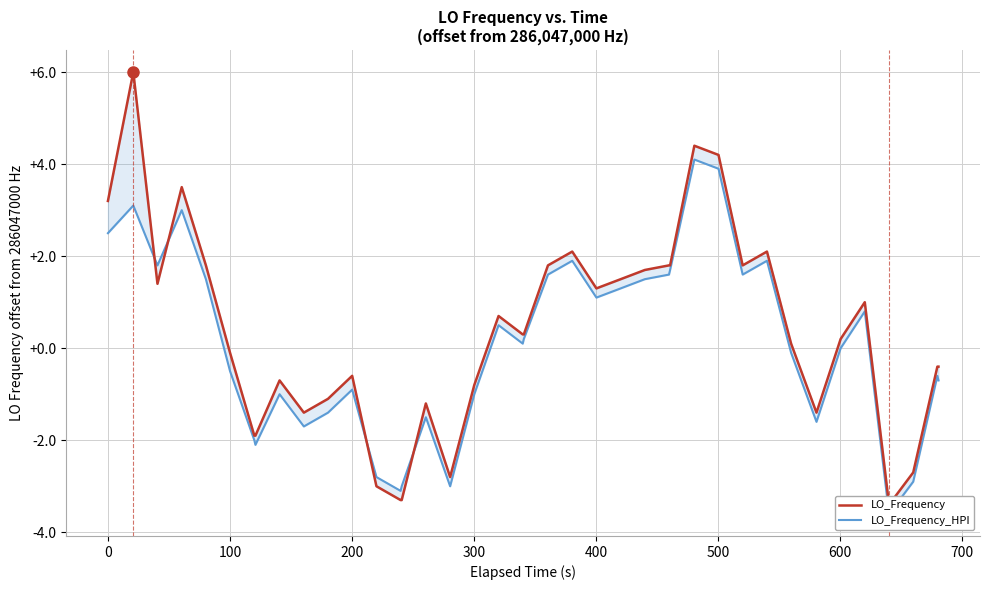

Is the value of LO_Frequency at 32 greater than the value of LO_Frequency_HPI at 31?

No